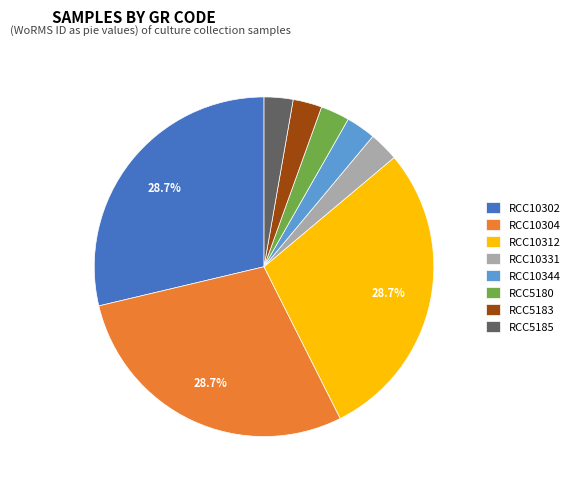

How many slices are in this pie chart?

8